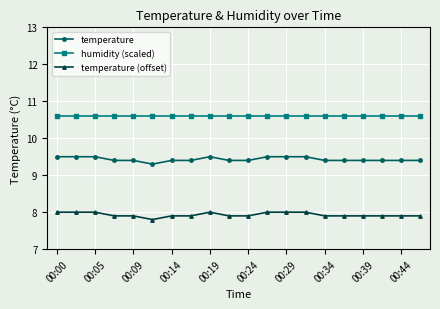

What is the average value of the temperature (offset) series?

7.9